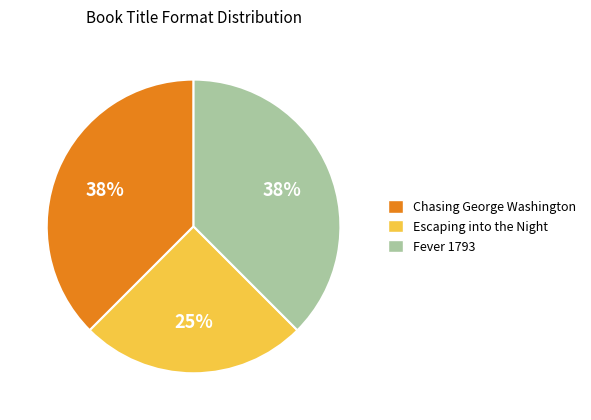

To the nearest percent, what is the average slice percentage?

33%